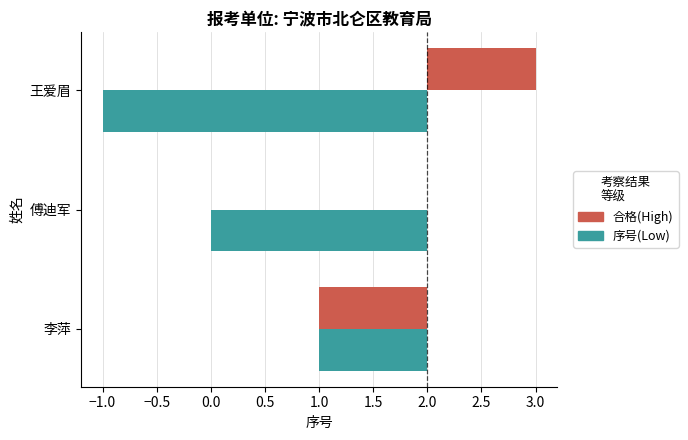

What position from the right is 傅迪军?

2